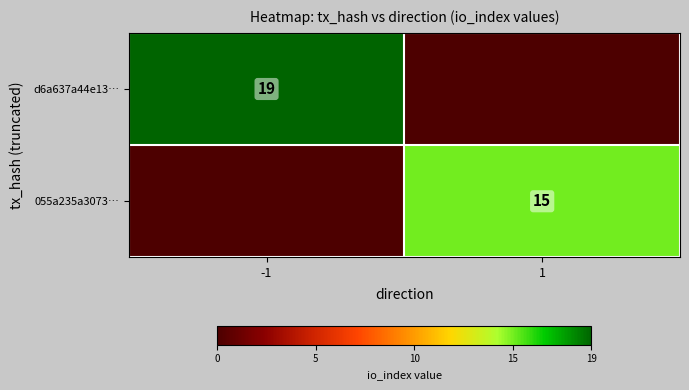

The value of d6a637a44e13… at -1 is 28. True or false?

False